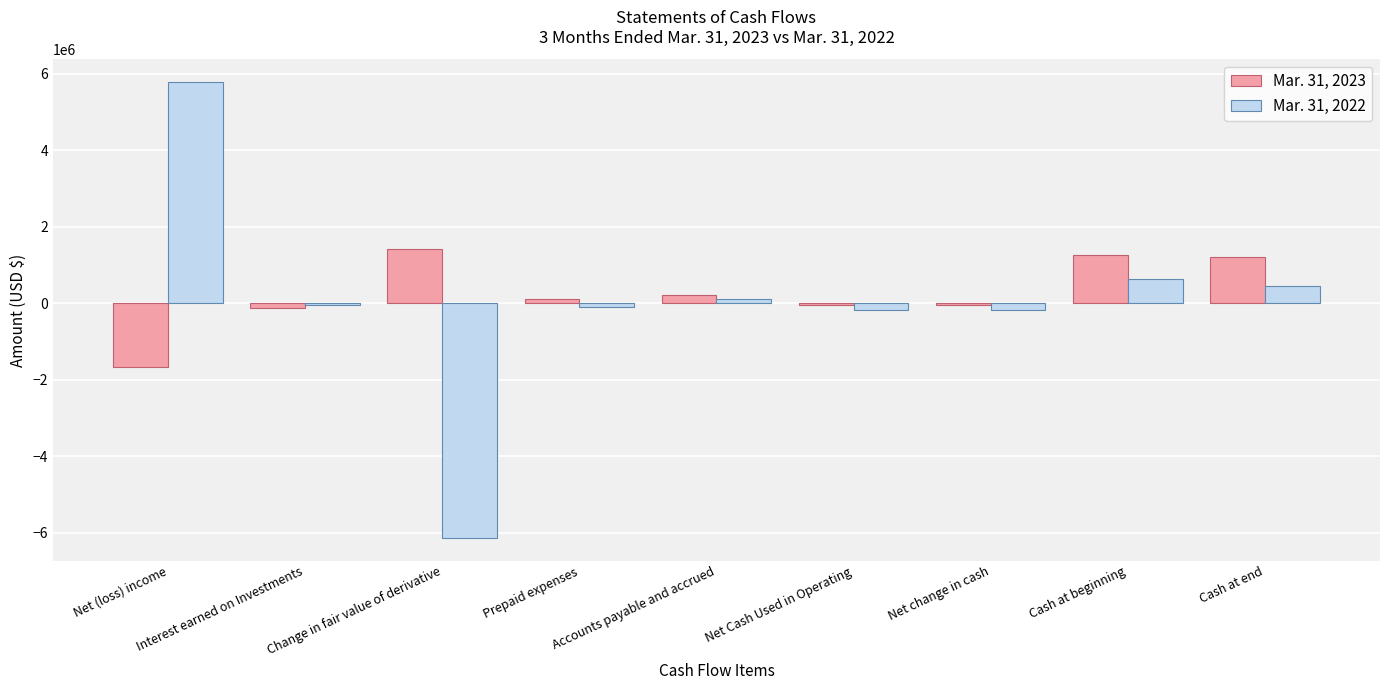

The value of Mar. 31, 2022 at Net (loss) income is 9470504. True or false?

False